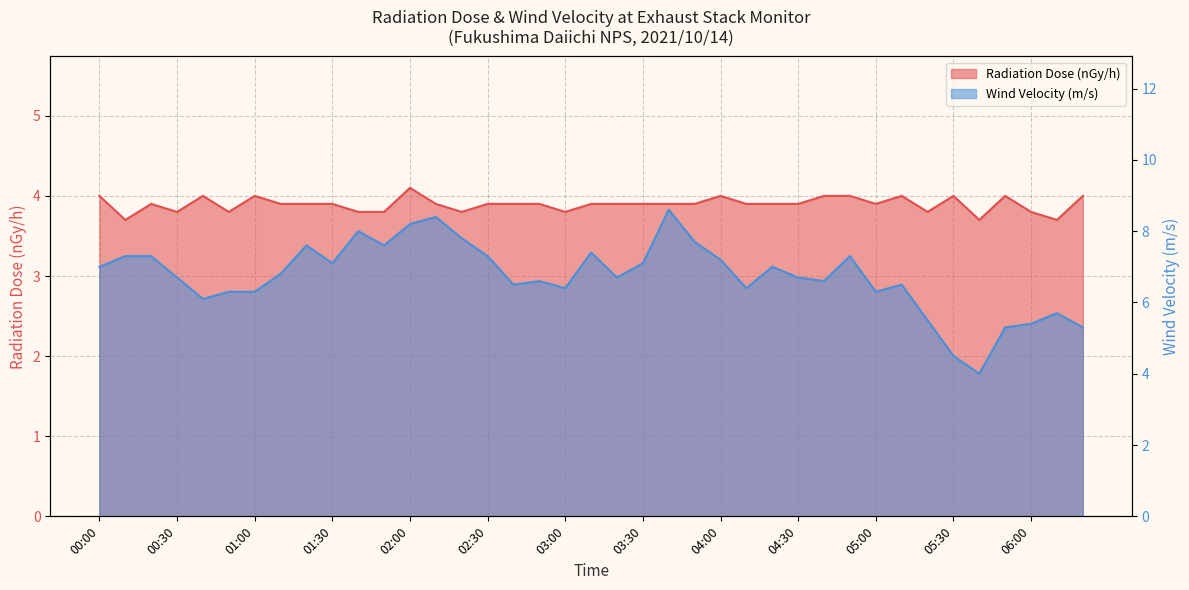

Where is the first local maximum for Wind Velocity (m/s)?

01:20